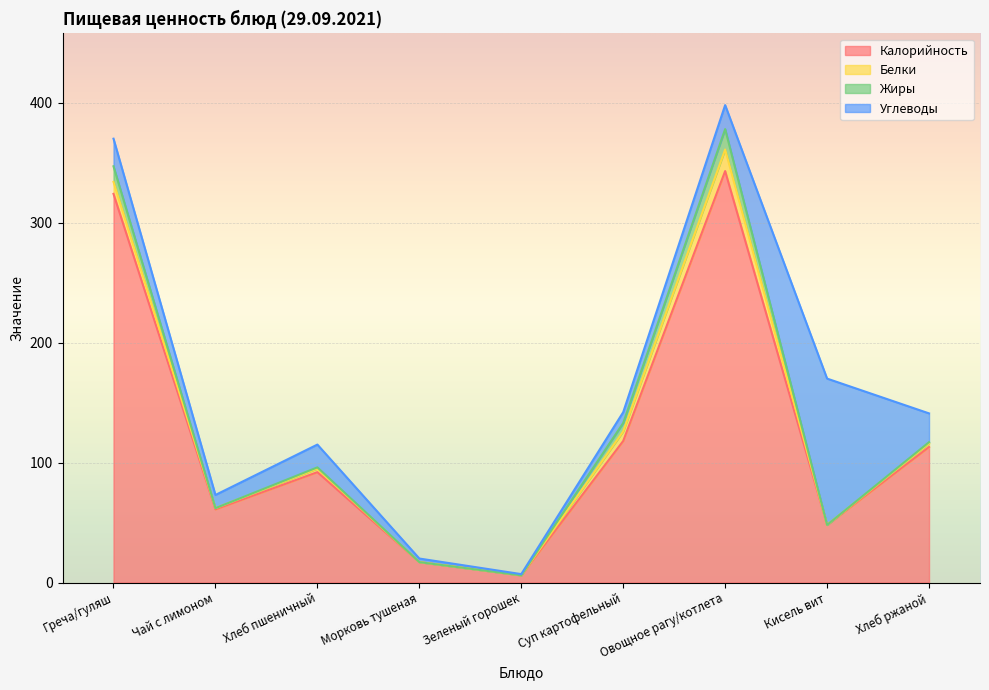

Count the number of categories in the chart.

9